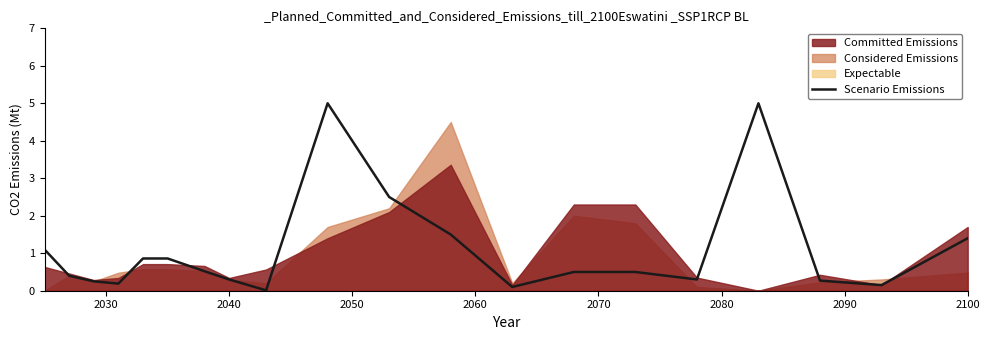

What is the difference between the second highest and minimum values?

5.0